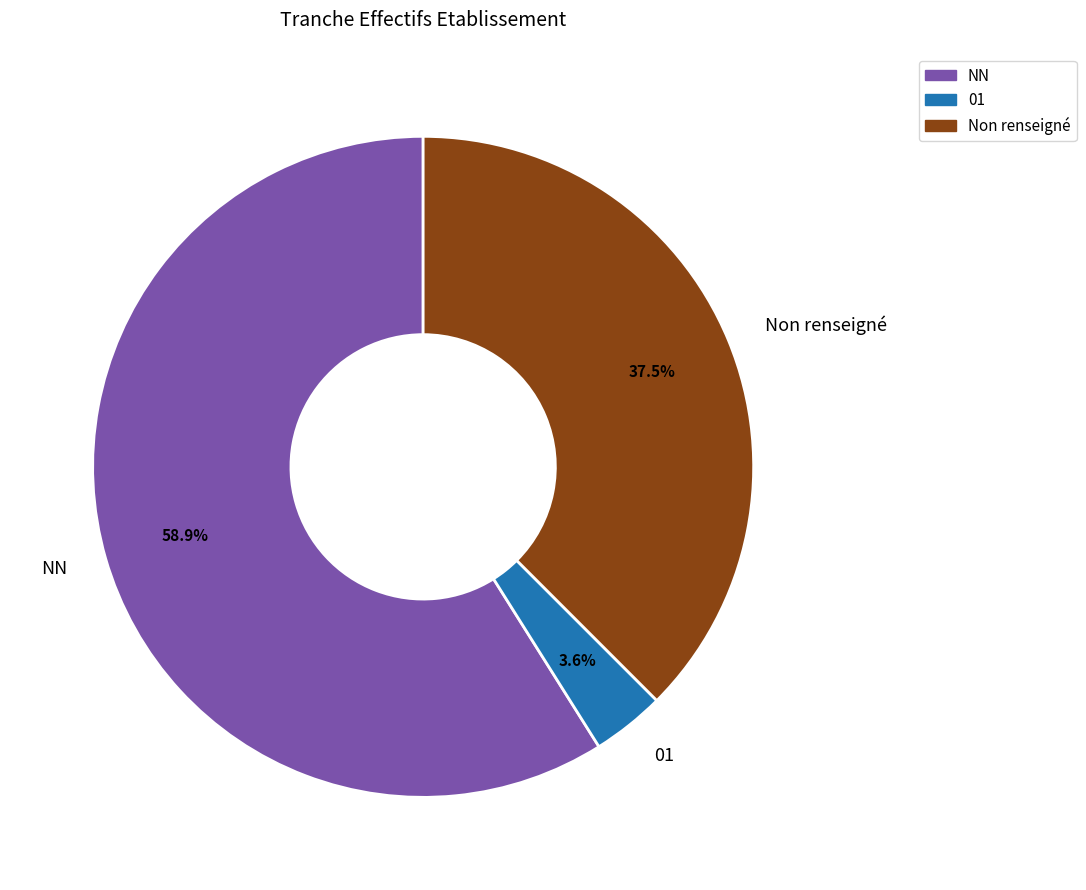

Rank the categories by value from lowest to highest.

01, Non renseigné, NN